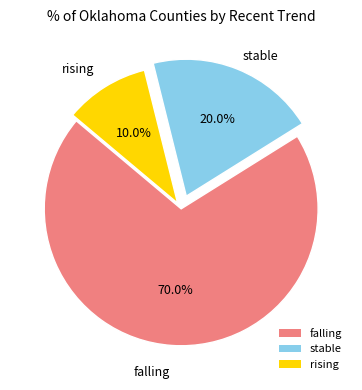

Between falling and rising, which is larger?

falling